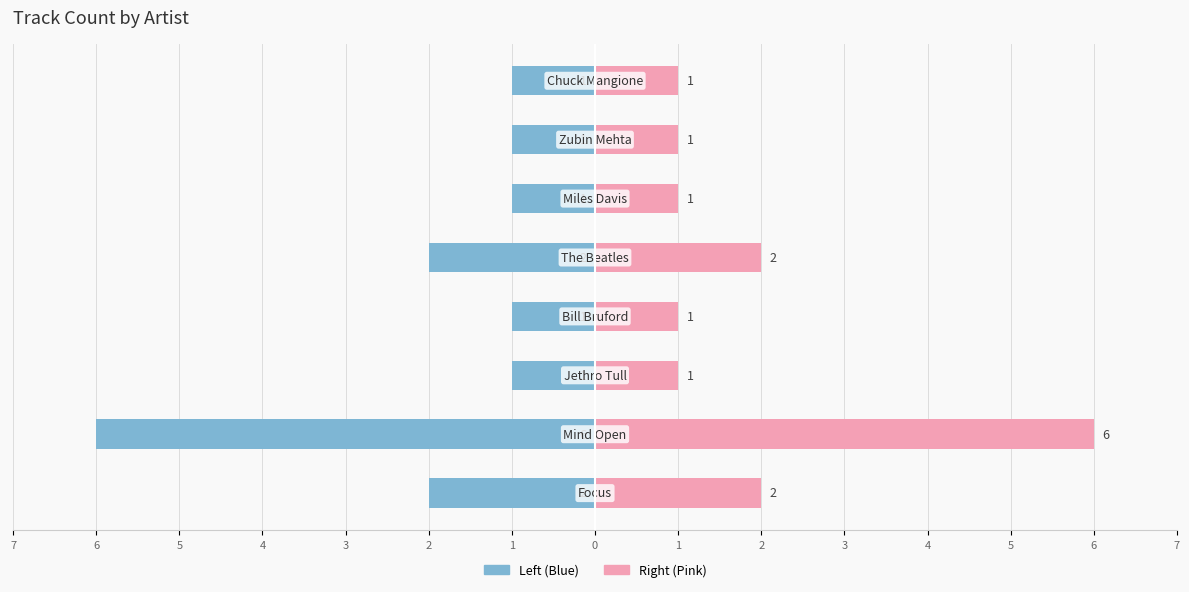

True or false: Track Count (Blue) has a value of -1 at 1.

True